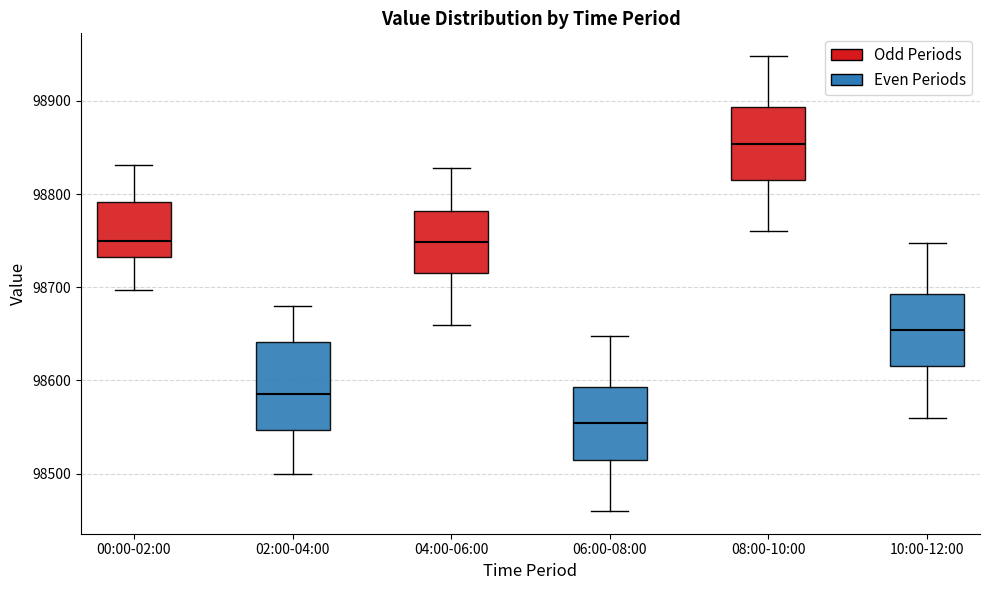

Reading left to right, read every box against the y-axis: the position of its median line, the range the box covers, and the ends of its whiskers. The values are not printed on the chart, so give them approximately, as read against the axis.

00:00-02:00: median 98750, box 98730 to 98790, whiskers 98700 to 98830
02:00-04:00: median 98590, box 98550 to 98640, whiskers 98500 to 98680
04:00-06:00: median 98750, box 98720 to 98780, whiskers 98660 to 98830
06:00-08:00: median 98550, box 98520 to 98590, whiskers 98460 to 98650
08:00-10:00: median 98850, box 98820 to 98890, whiskers 98760 to 98950
10:00-12:00: median 98650, box 98620 to 98690, whiskers 98560 to 98750